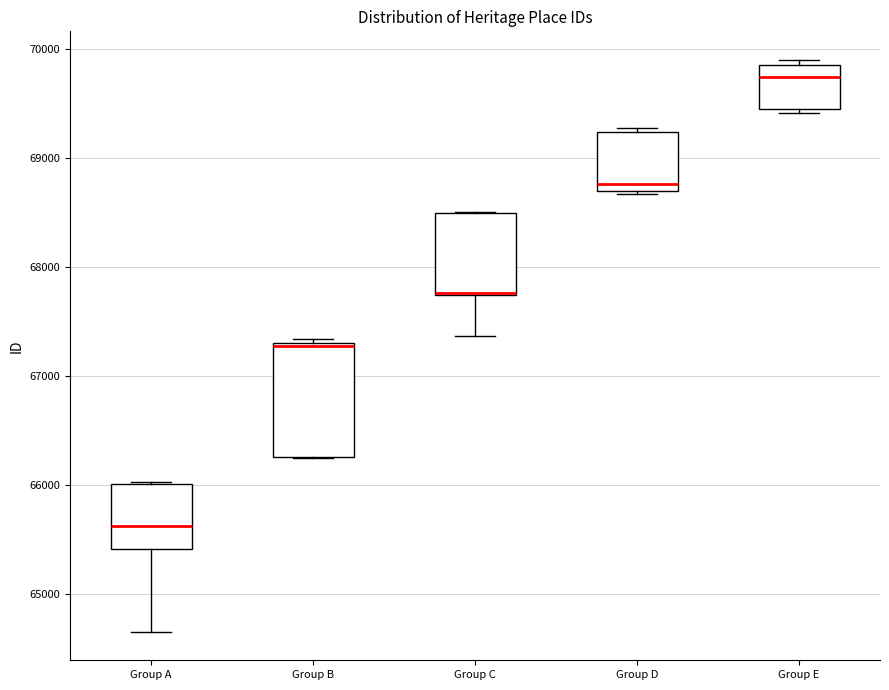

Where is the upper edge of the box for Group A on the y-axis? The values are not printed on the chart, so give them approximately, as read against the axis.

66000